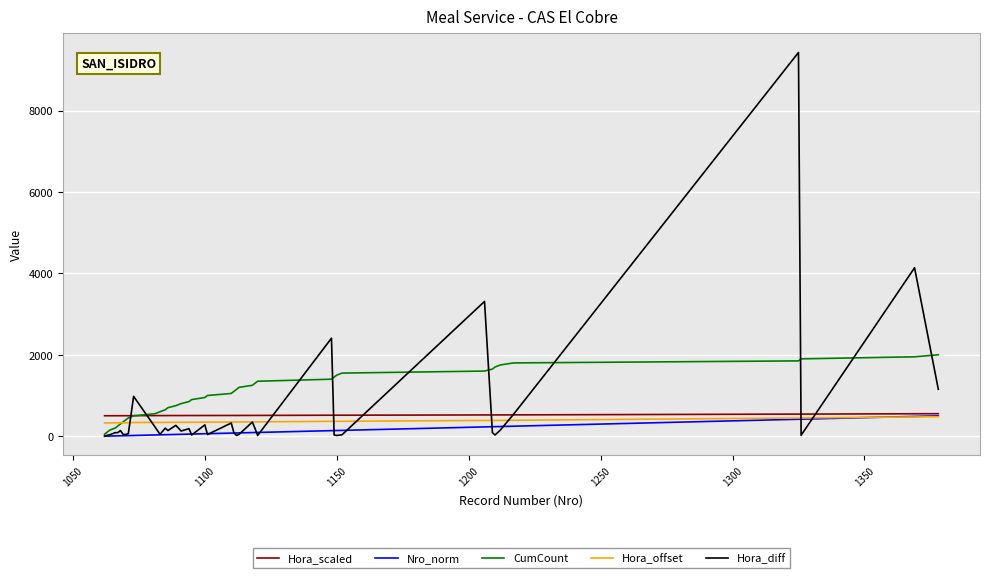

Which series has the widest spread of values?

Hora_diff